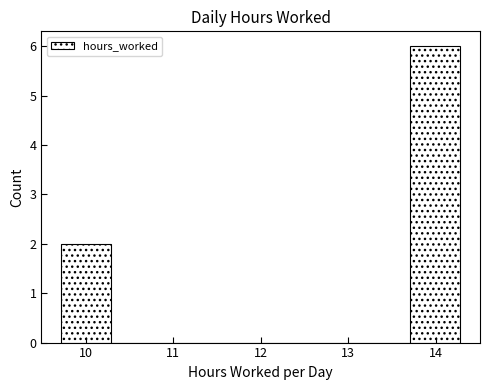

Reading left to right, transcribe this chart: for each bar, give the range it covers on the x-axis and its height. Neither the bar edges nor the heights are printed on the chart, so give them approximately, as read against the axes.

9.72 to 10.29: 2
10.29 to 10.86: 0
10.86 to 11.43: 0
11.43 to 12.00: 0
12.00 to 12.57: 0
12.57 to 13.14: 0
13.14 to 13.71: 0
13.71 to 14.28: 6